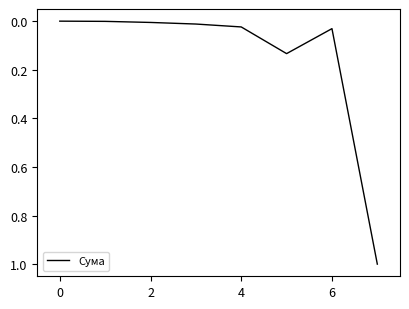

What is the greatest value displayed?

1.0